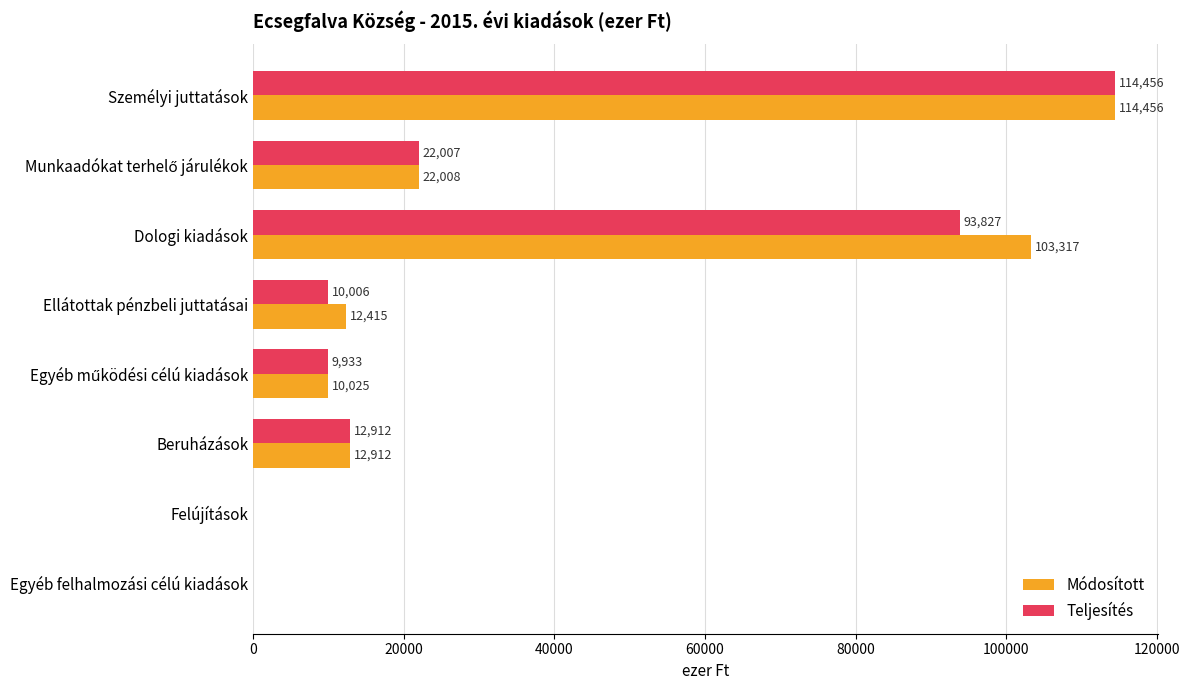

What is the sum of all Teljesítés values?

263141